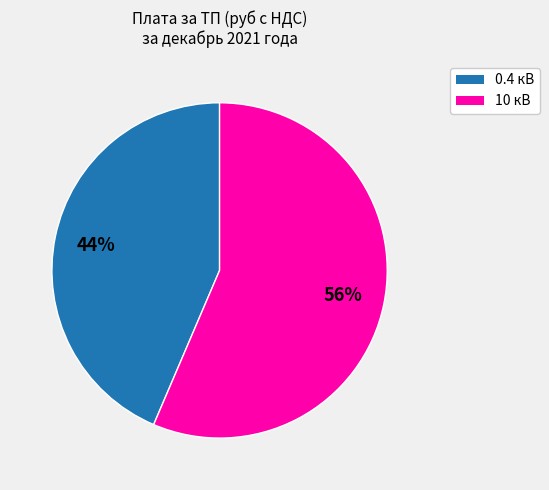

To the nearest percent, what is the average slice percentage?

50%